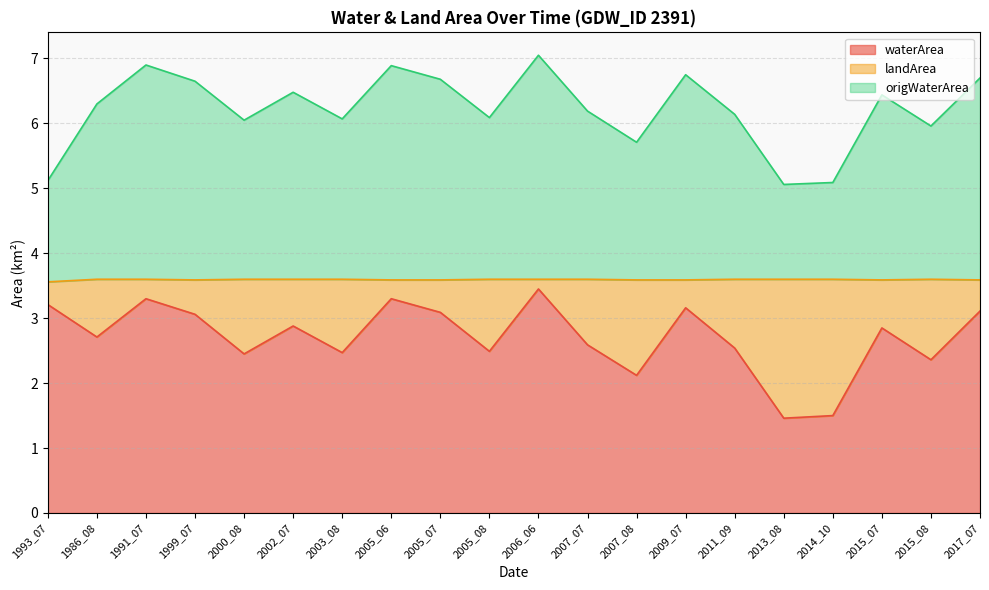

At how many categories does at least one series exceed 3?

20